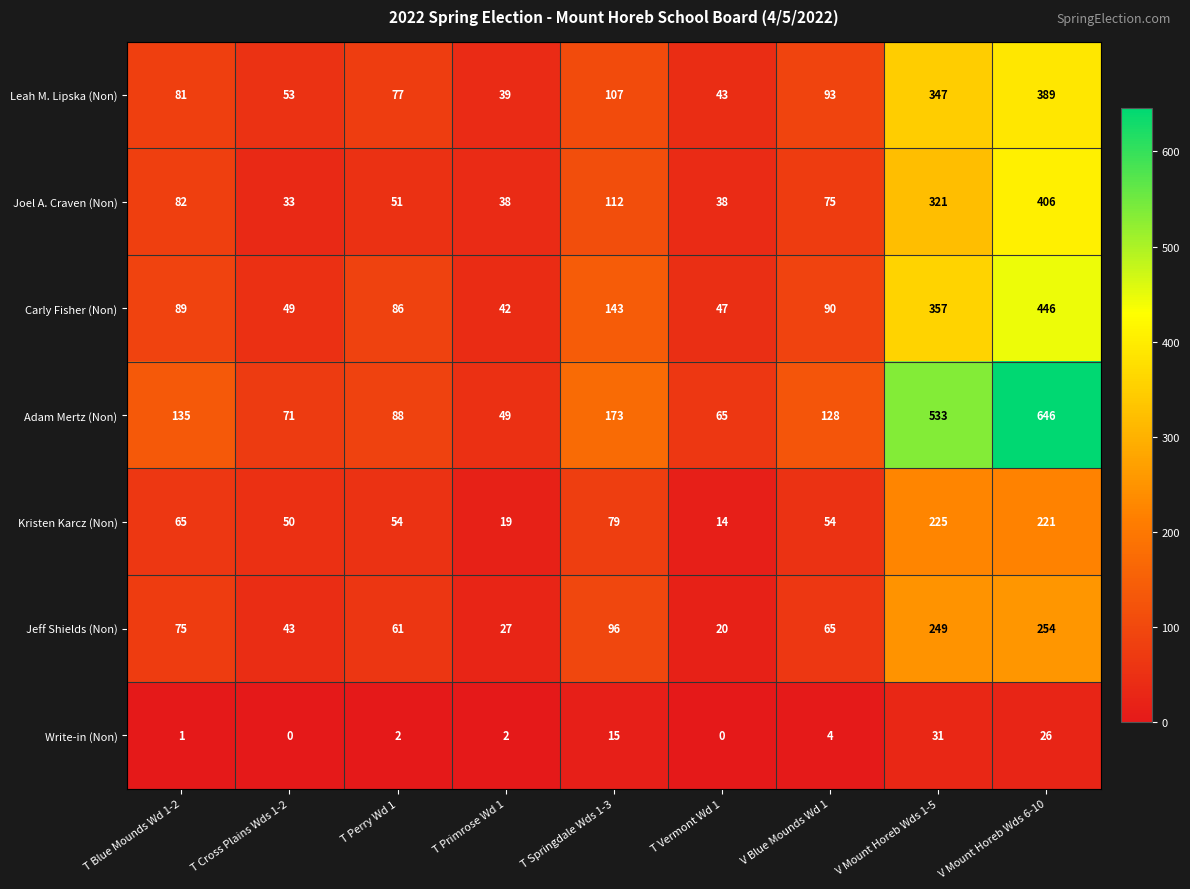

Where is Kristen Karcz (Non) nearest to the value 119?

T Springdale Wds 1-3